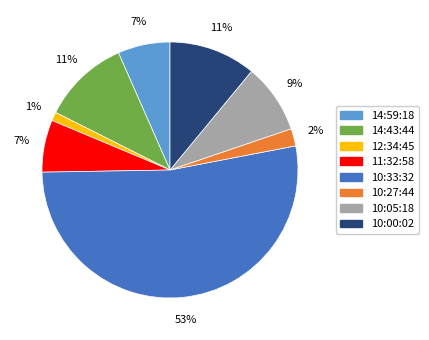

To the nearest percent, what is the combined percentage of 12:34:45 and 11:32:58?

8%